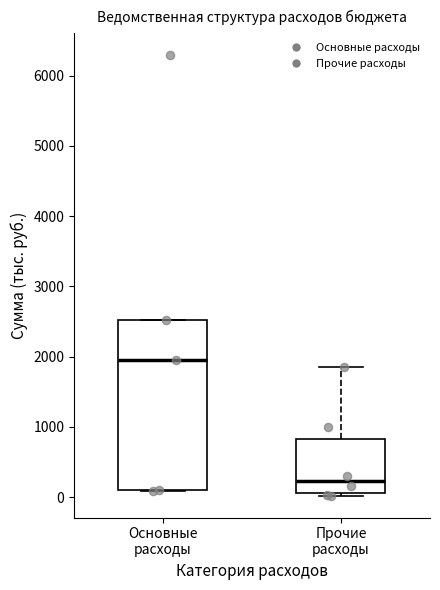

Reading left to right, transcribe this box plot: for each box, give where its median line is, the range the box spans, and where its two whiskers end, as read against the y-axis. The values are not printed on the chart, so give them approximately, as read against the axis.

Основные расходы: median 2000, box 100 to 2500, whiskers 100 to 2500
Прочие расходы: median 200, box 100 to 800, whiskers 0 to 1900